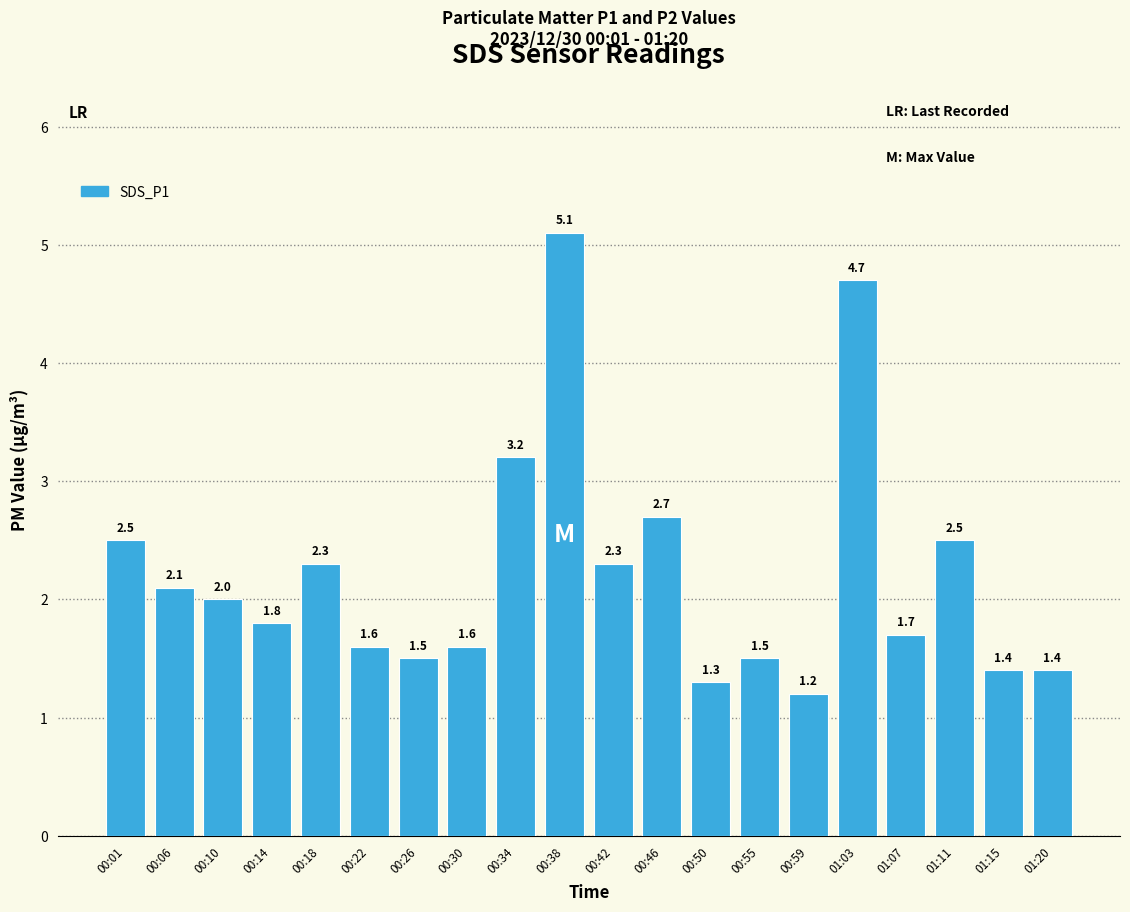

What is the difference between the second highest and minimum values?

3.5